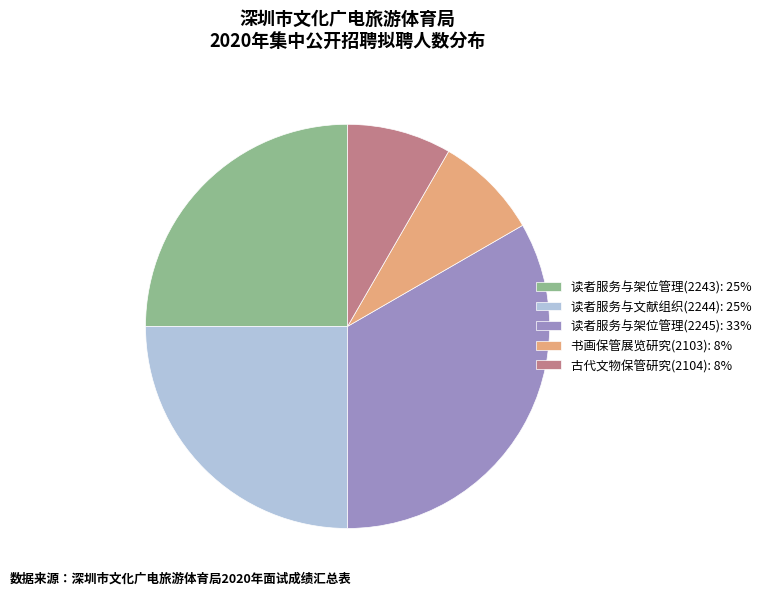

Which category has the biggest portion of the pie?

读者服务与架位管理(2245): 33%